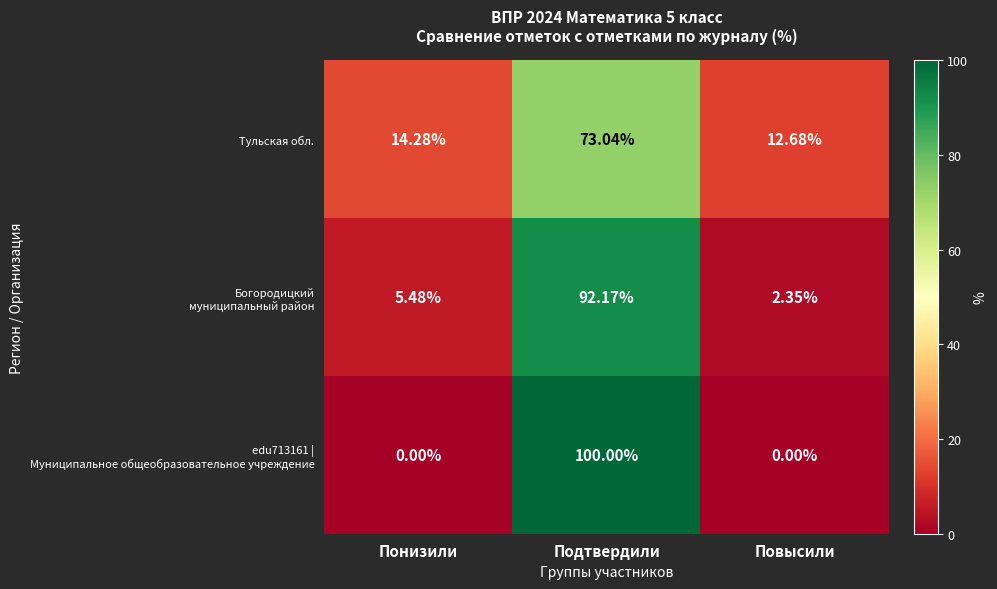

At how many categories does at least one series exceed 34?

1